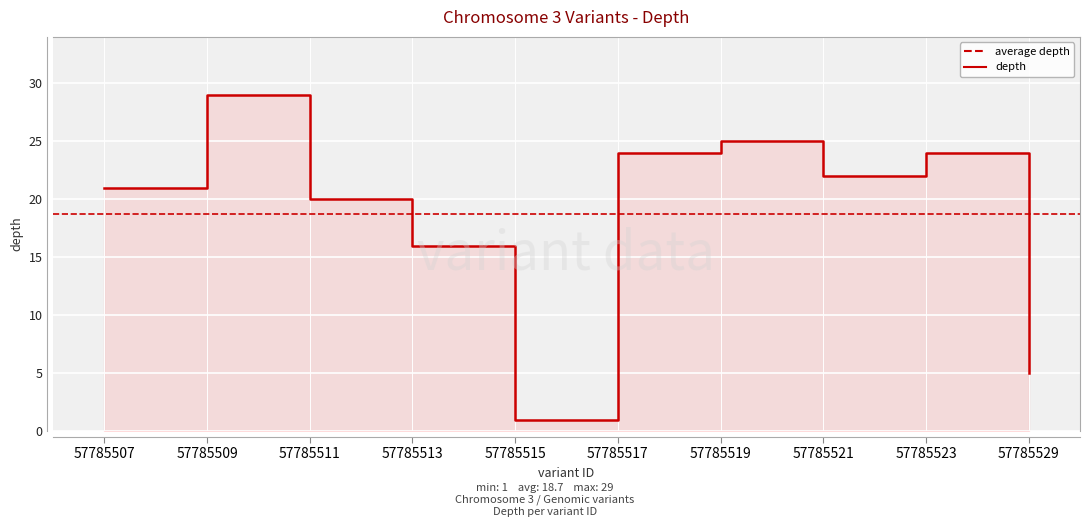

List the labels in order of value, largest first.

57785509, 57785519, 57785517, 57785523, 57785521, 57785507, 57785511, 57785513, 57785529, 57785515